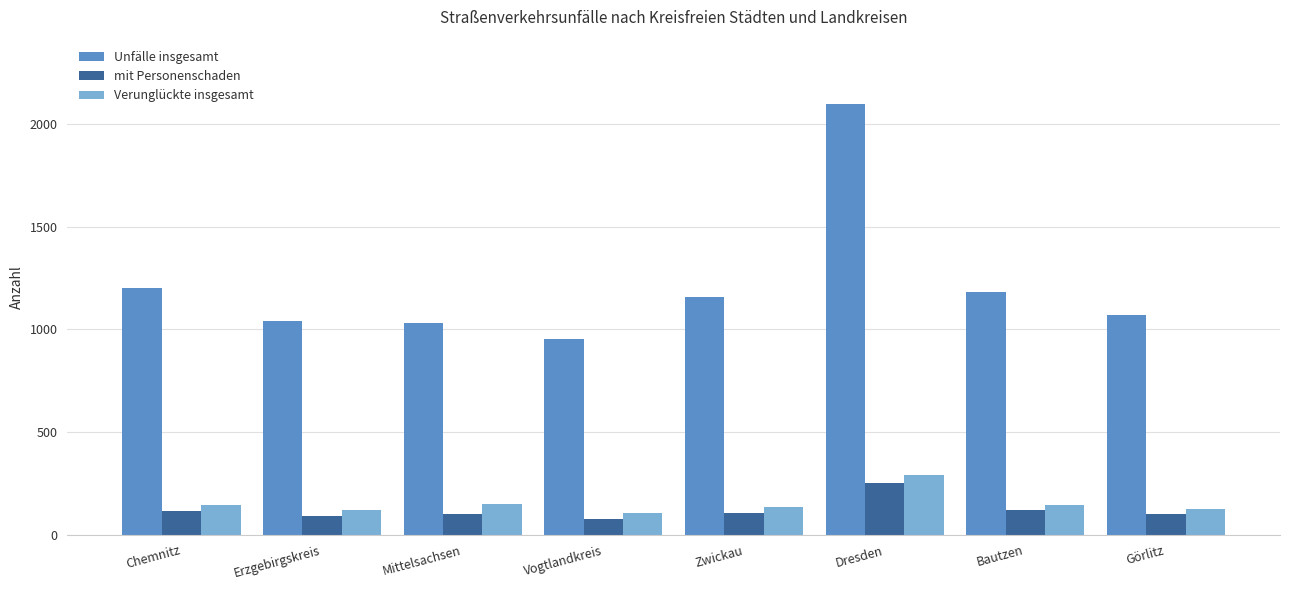

The Unfälle insgesamt series shows 1156 at Zwickau. True or false?

True